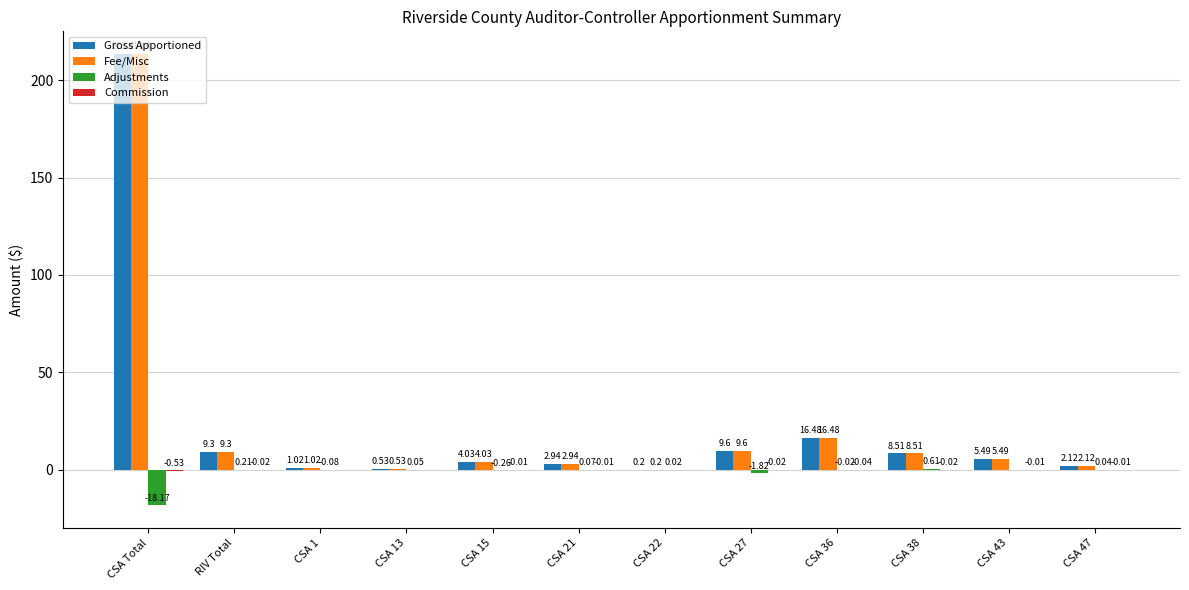

What is the sum of all Gross Apportioned values?

273.6